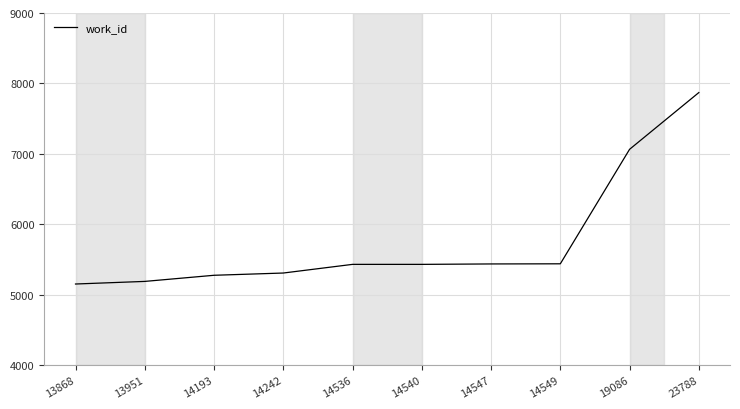

At which category does the chart reach its peak across all series?

23788